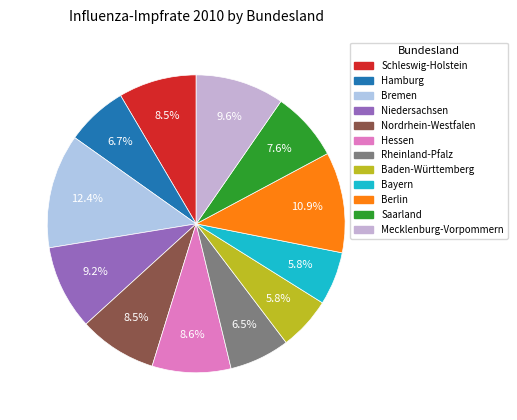

Does Bayern represent more than half of the total?

No